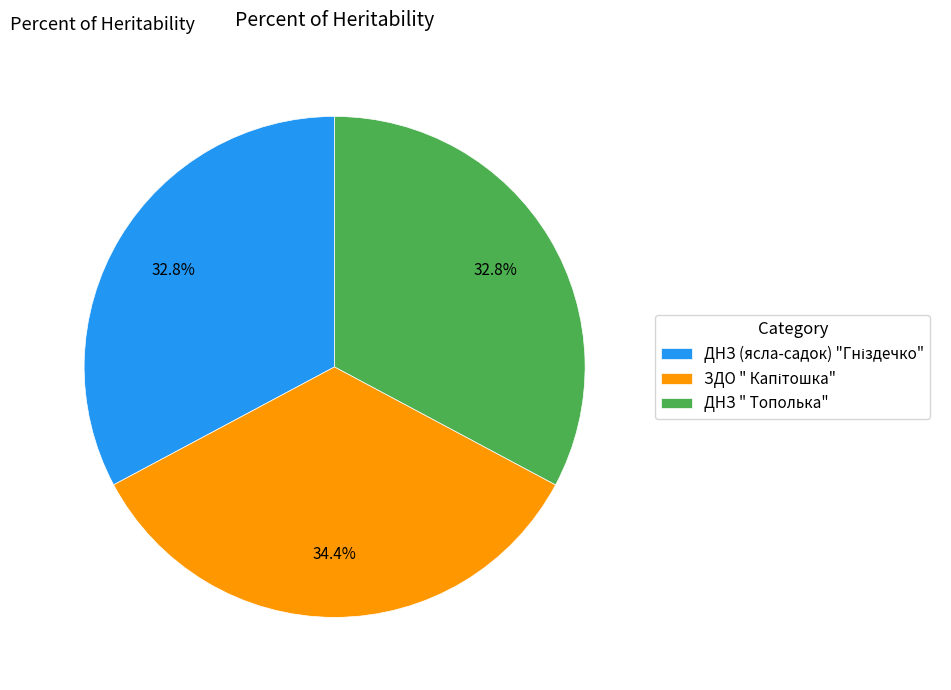

Is there a majority slice in this chart?

No